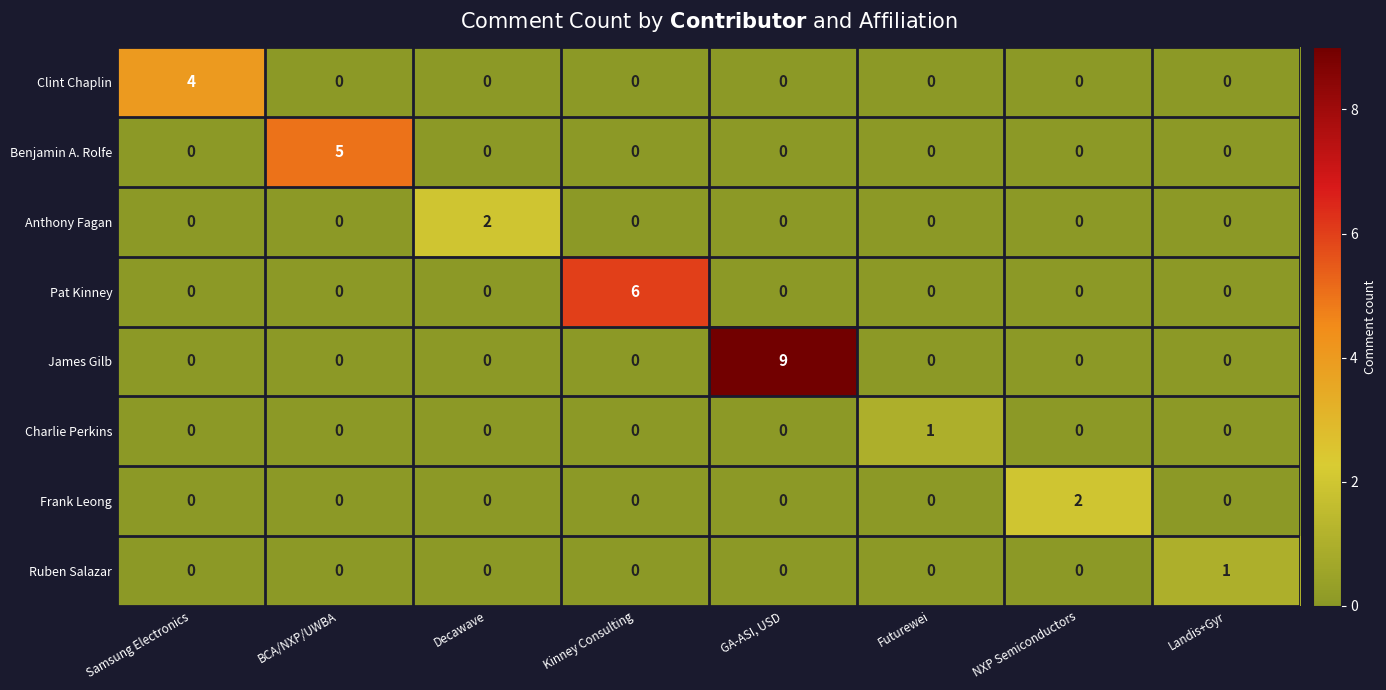

Which series has the largest total across all categories?

James Gilb